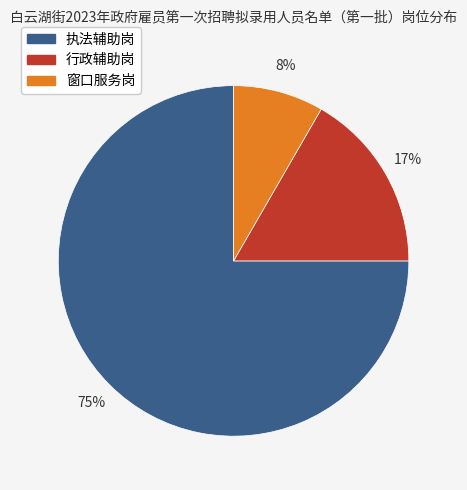

What percentage is the 执法辅助岗 slice, to the nearest percent?

75%